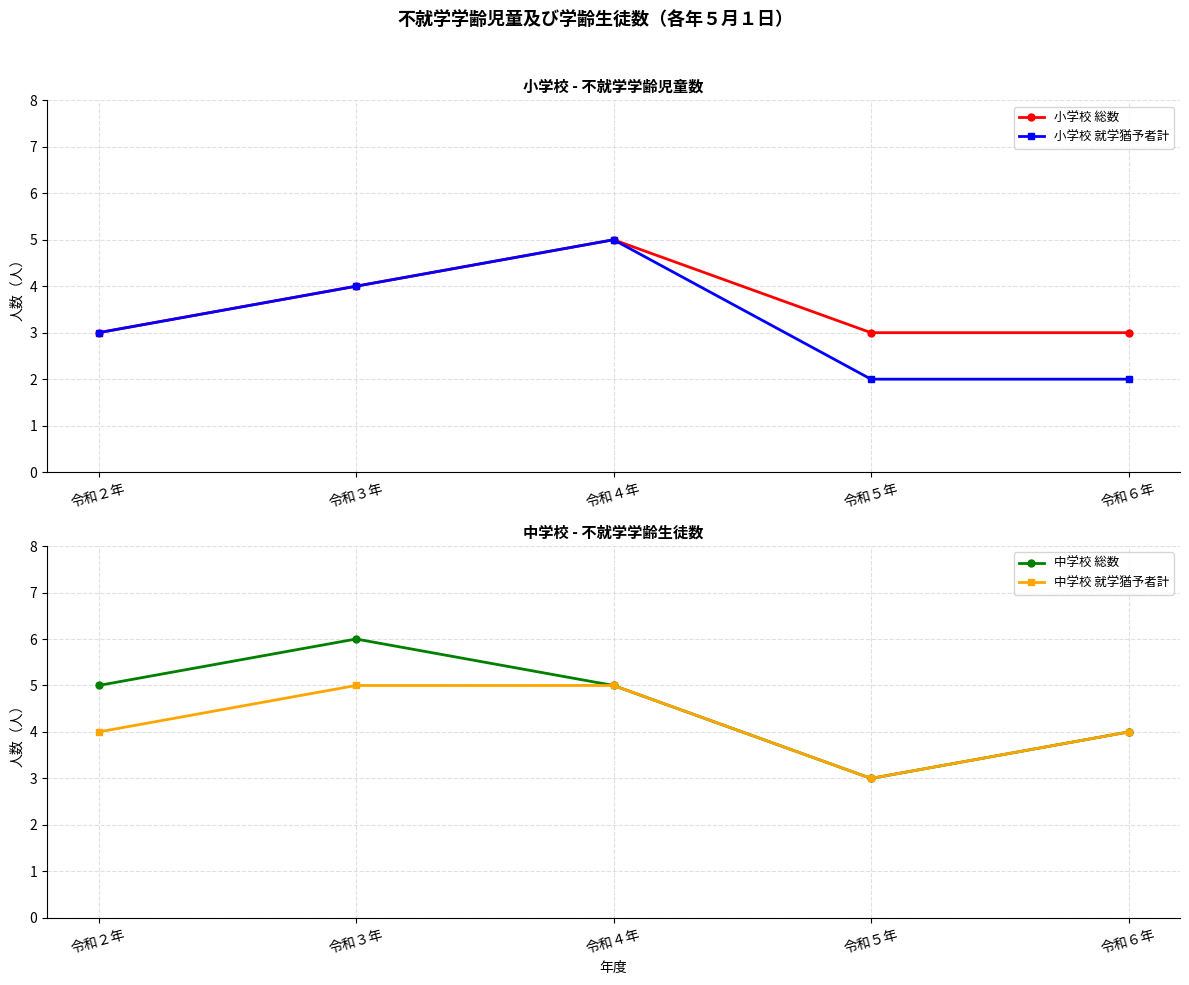

What is the value of the 中学校 就学猶予者計 point at the 3rd from the left?

5